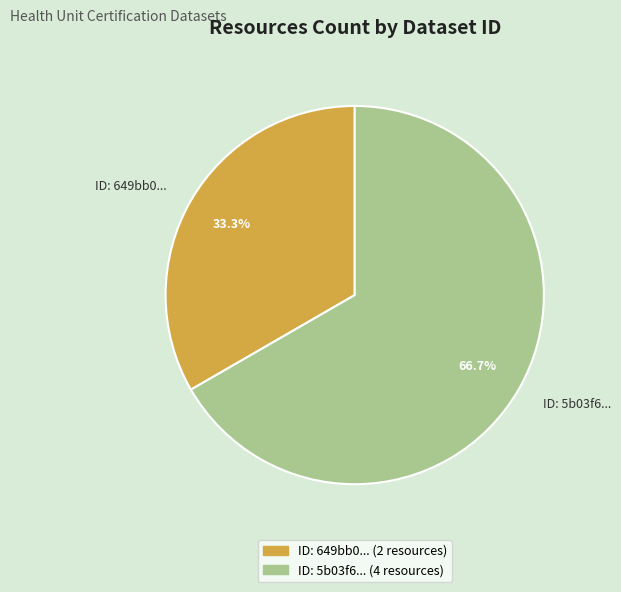

Does any single category account for the majority?

Yes